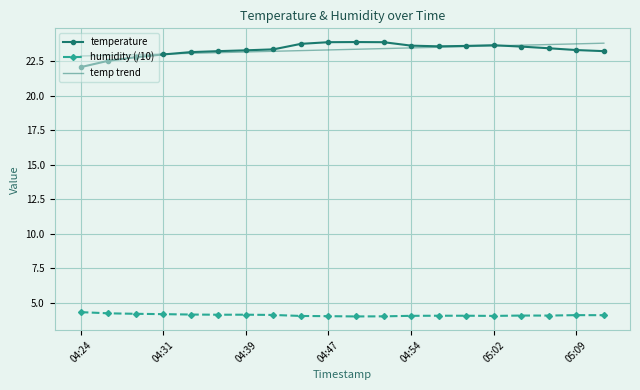

What are all the series names shown in the legend?

temperature, humidity (/10), temp trend